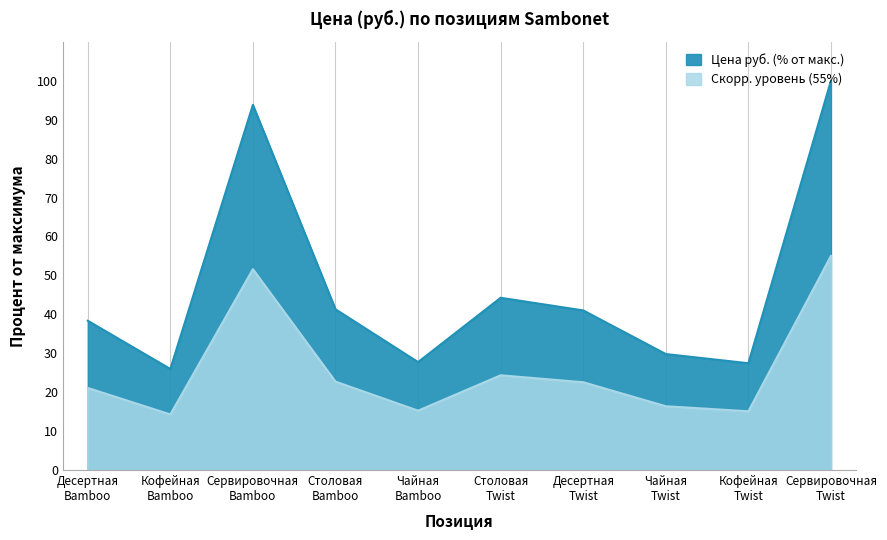

At which label is the value closest to 62?

Столовая
Twist